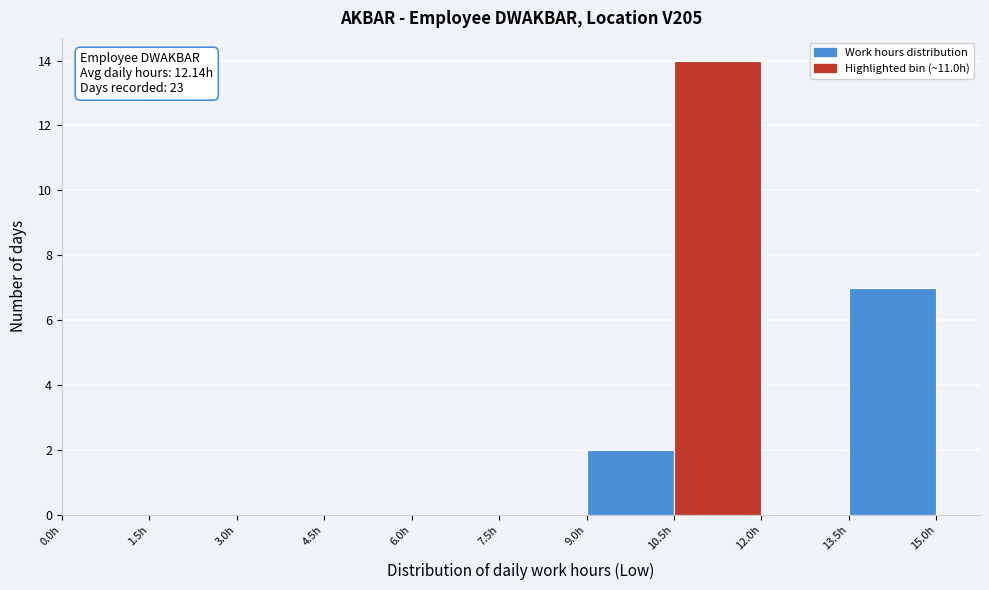

Over which range of the x-axis is the bar tallest?

10.5 to 12.0